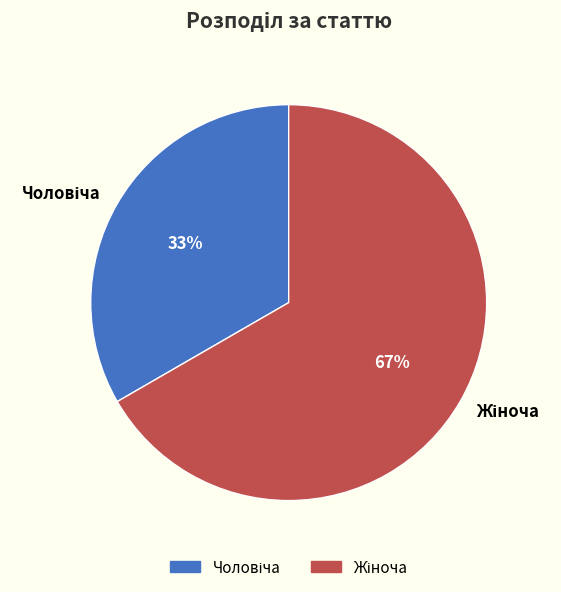

To the nearest percent, what is the average slice percentage?

50%